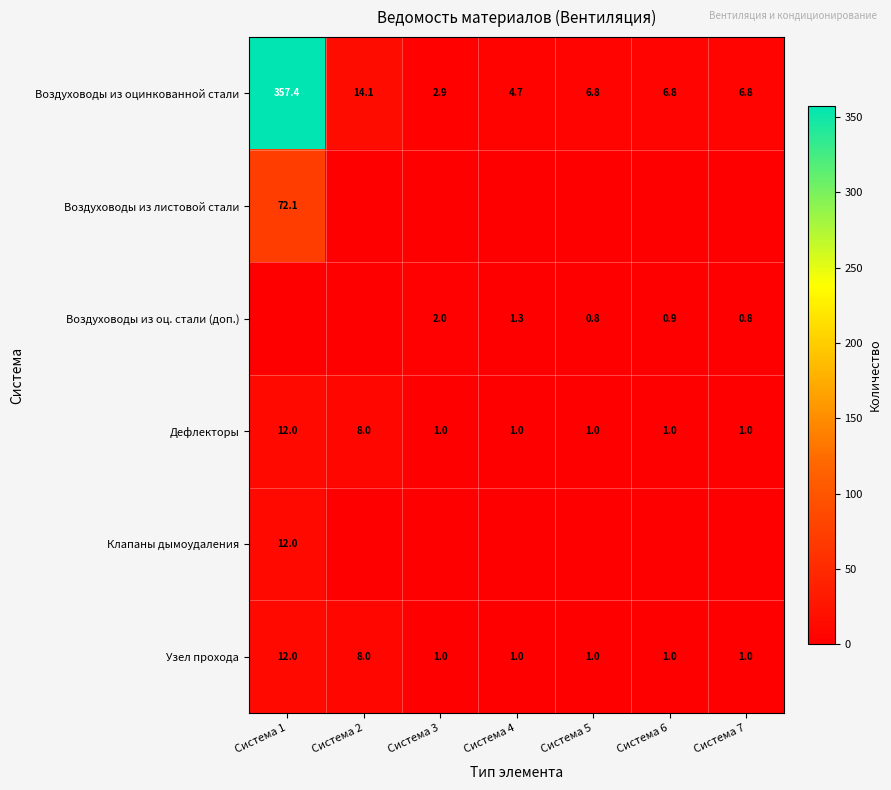

The value of Воздуховоды из оцинкованной стали at Система 6 is 6.8. True or false?

True